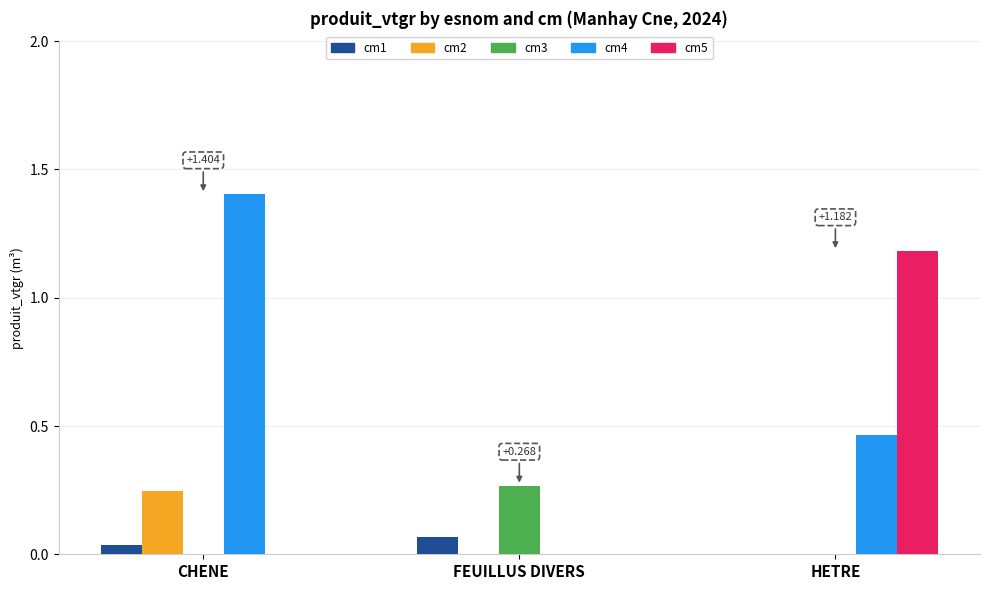

At how many categories does at least one series exceed 0?

3